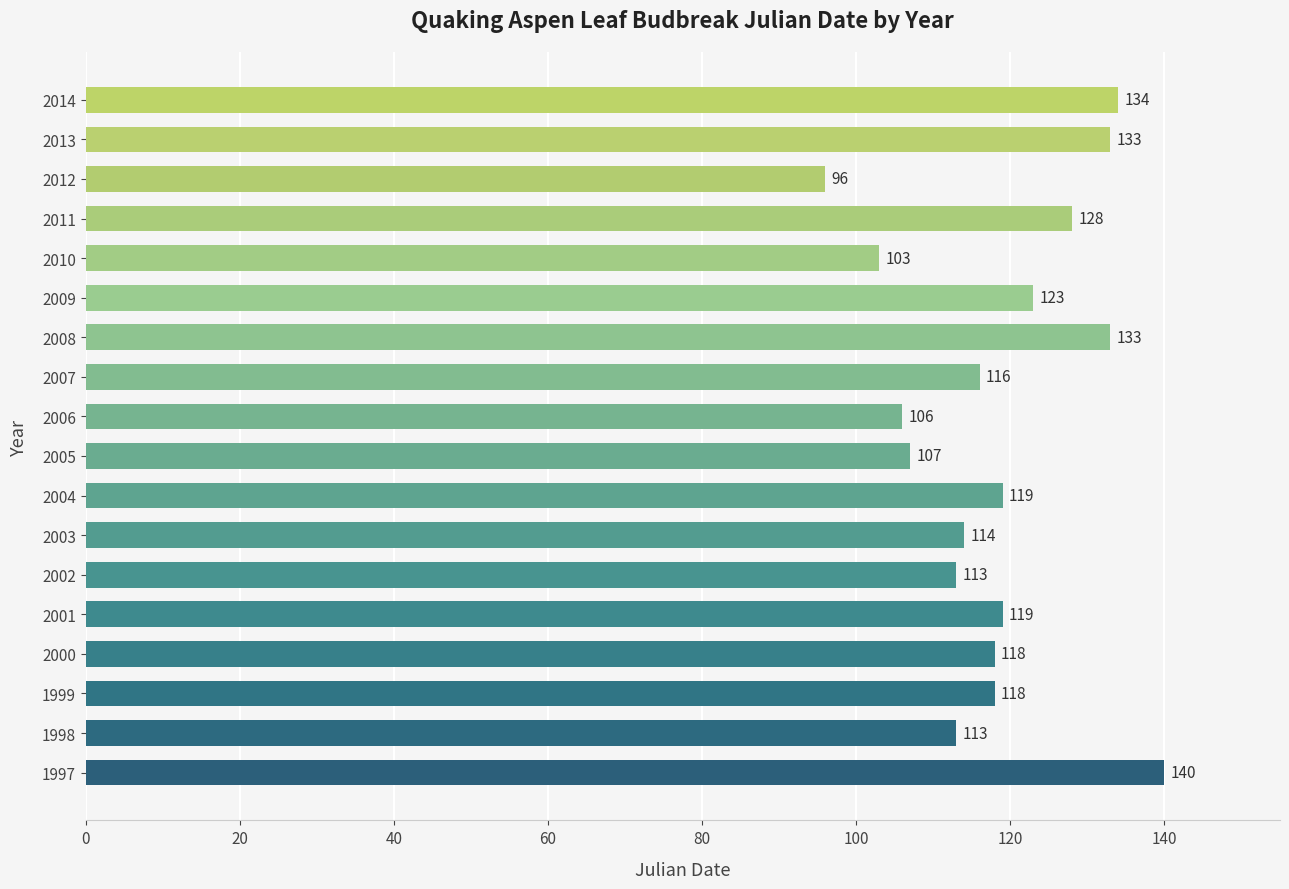

What is the difference between the maximum and minimum values?

44